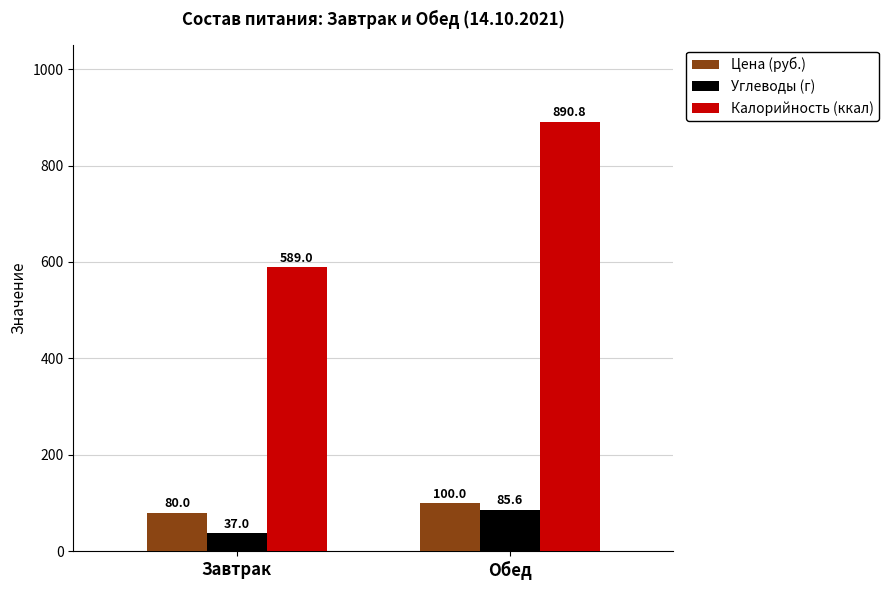

What is the label of the 2nd bar from the right?

Завтрак